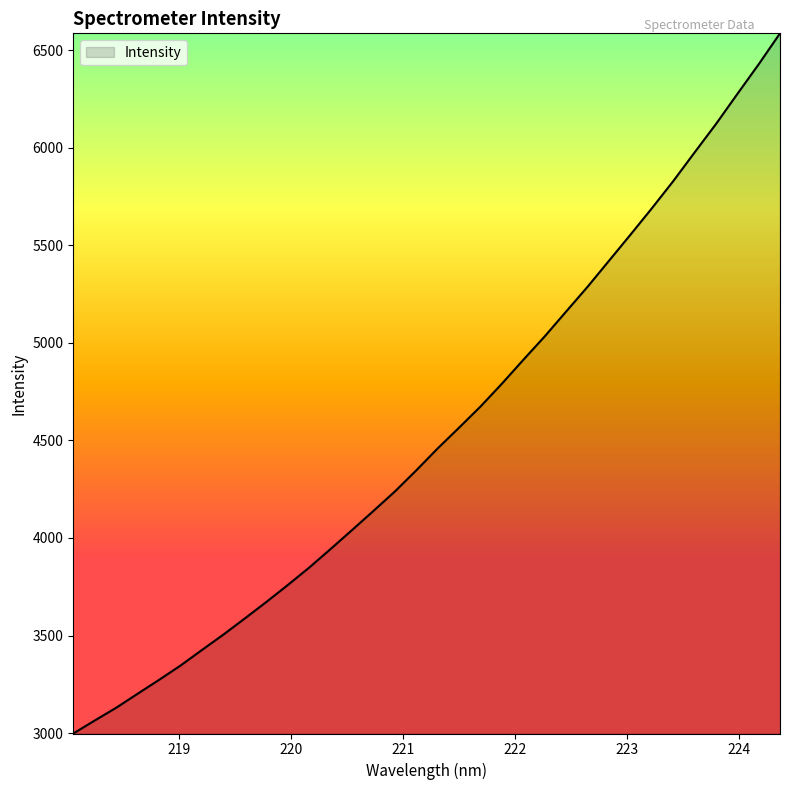

How many lines are shown in the chart?

1